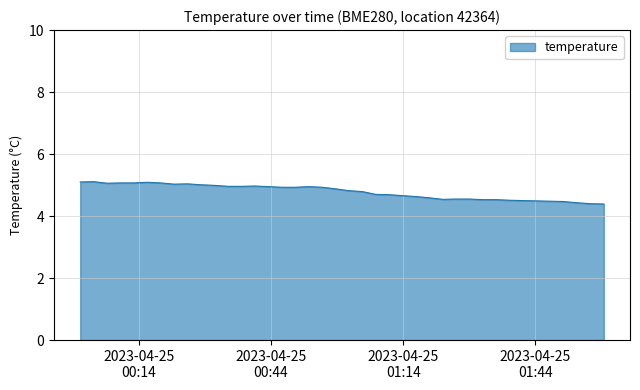

Count the number of categories in the chart.

40